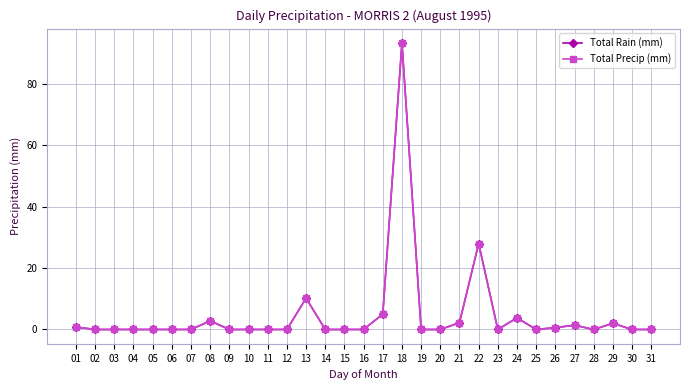

True or false: Total Precip (mm) has a value of 142.7 at 18.

False